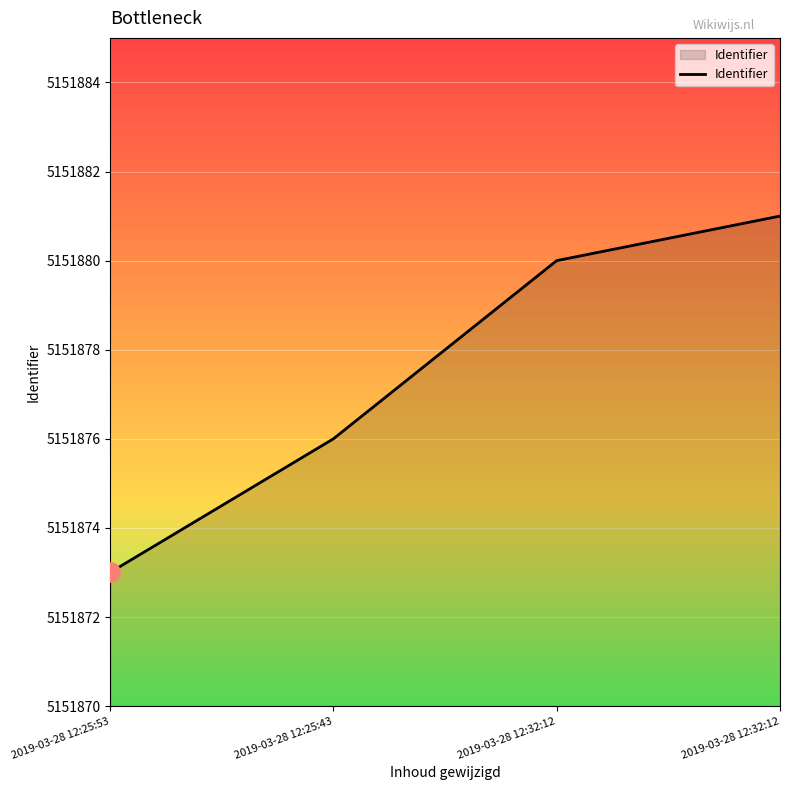

What is the label of the 3rd point from the right?

2019-03-28 12:25:43